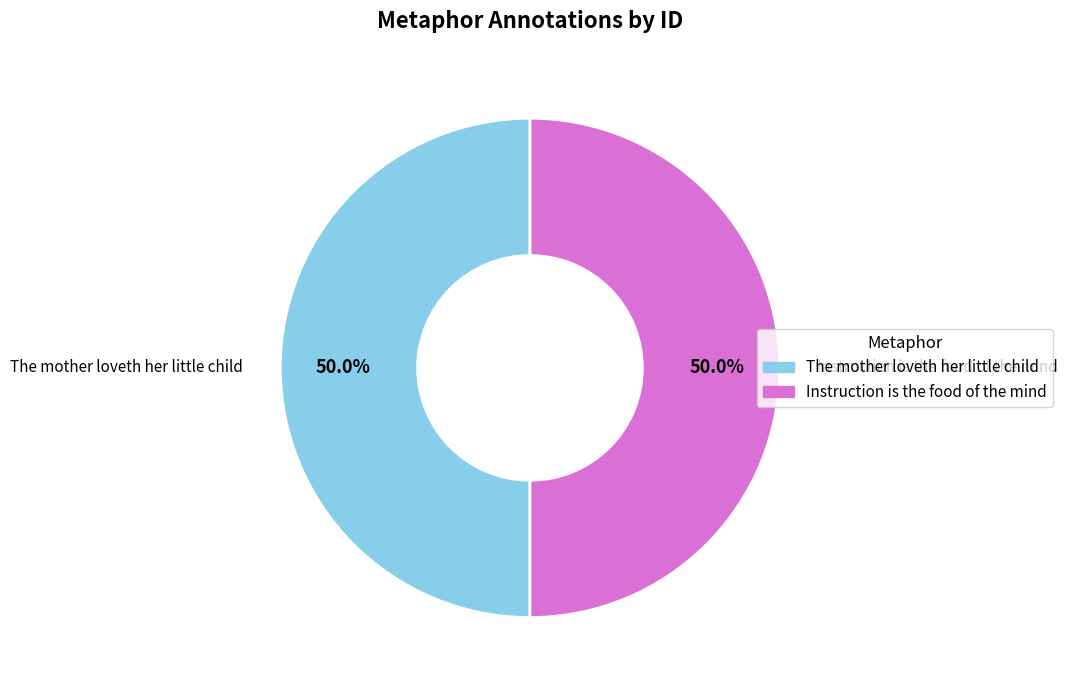

Approximately how many times larger is the value at Instruction is the food of the mind compared to The mother loveth her little child?

1.0